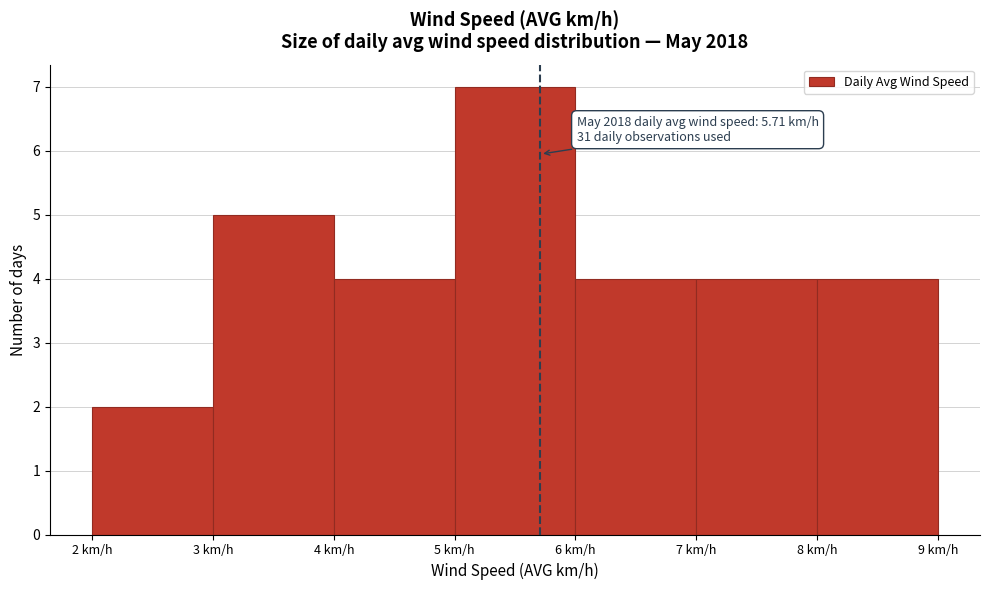

Which range on the x-axis has the tallest bar?

5 to 6